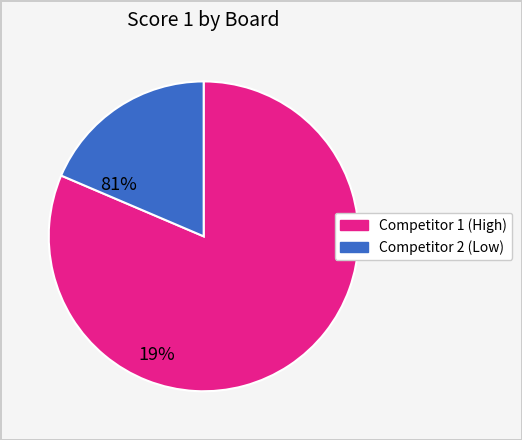

Does any single category account for the majority?

Yes